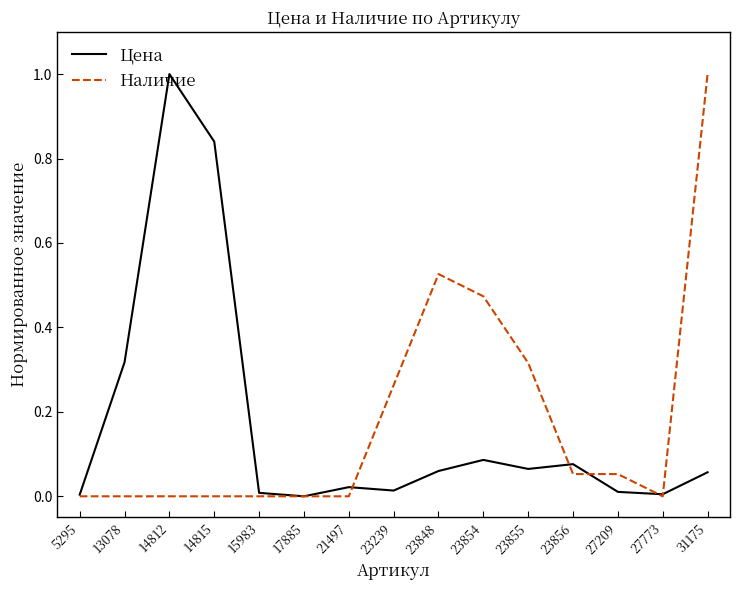

How many lines are shown in the chart?

2